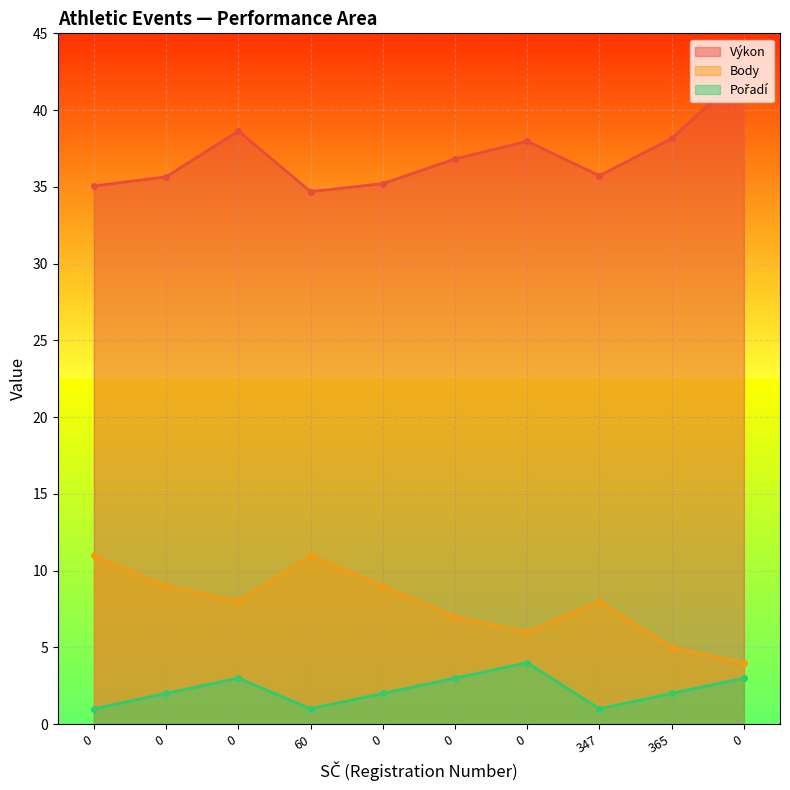

Reading left to right, extract all data points from this chart.

Výkon: 0=35.1	0=35.6	0=38.6	60=34.7	0=35.2	0=36.8	0=38.0	347=35.7	365=38.1	0=42.5
Body: 0=11.0	0=9.0	0=8.0	60=11.0	0=9.0	0=7.0	0=6.0	347=8.0	365=5.0	0=4.0
Pořadí: 0=1.0	0=2.0	0=3.0	60=1.0	0=2.0	0=3.0	0=4.0	347=1.0	365=2.0	0=3.0